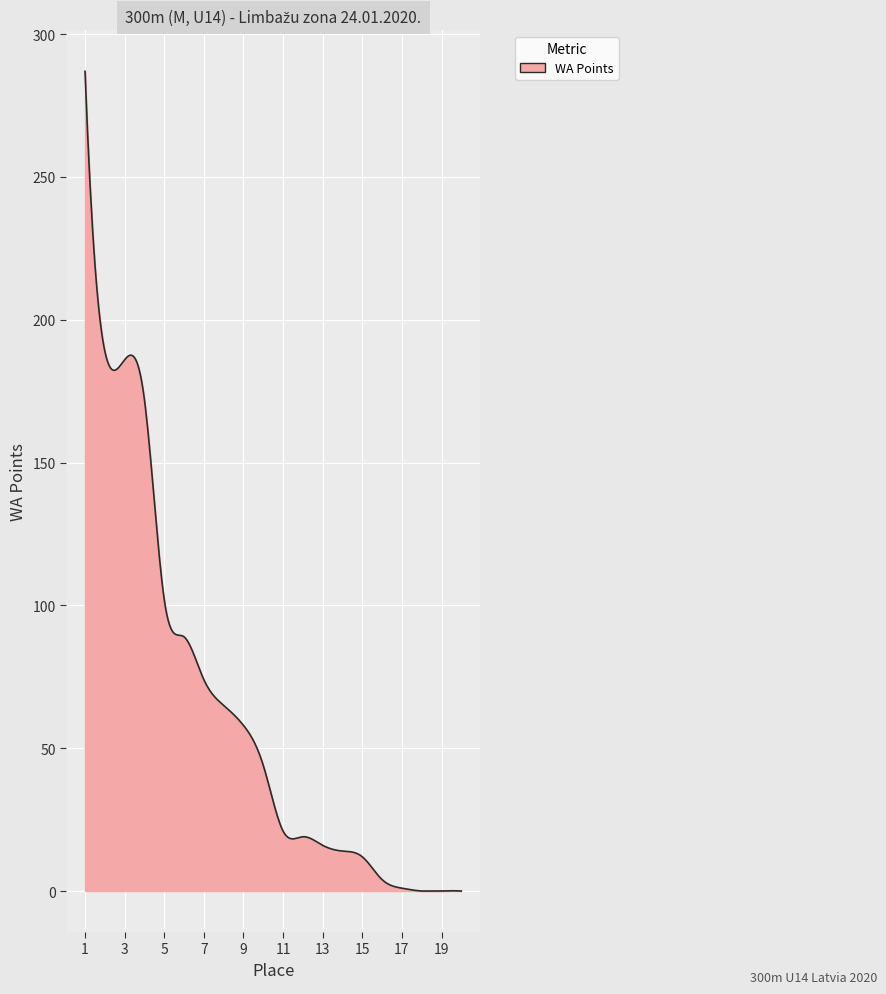

What is the maximum value shown in the chart?

287.0